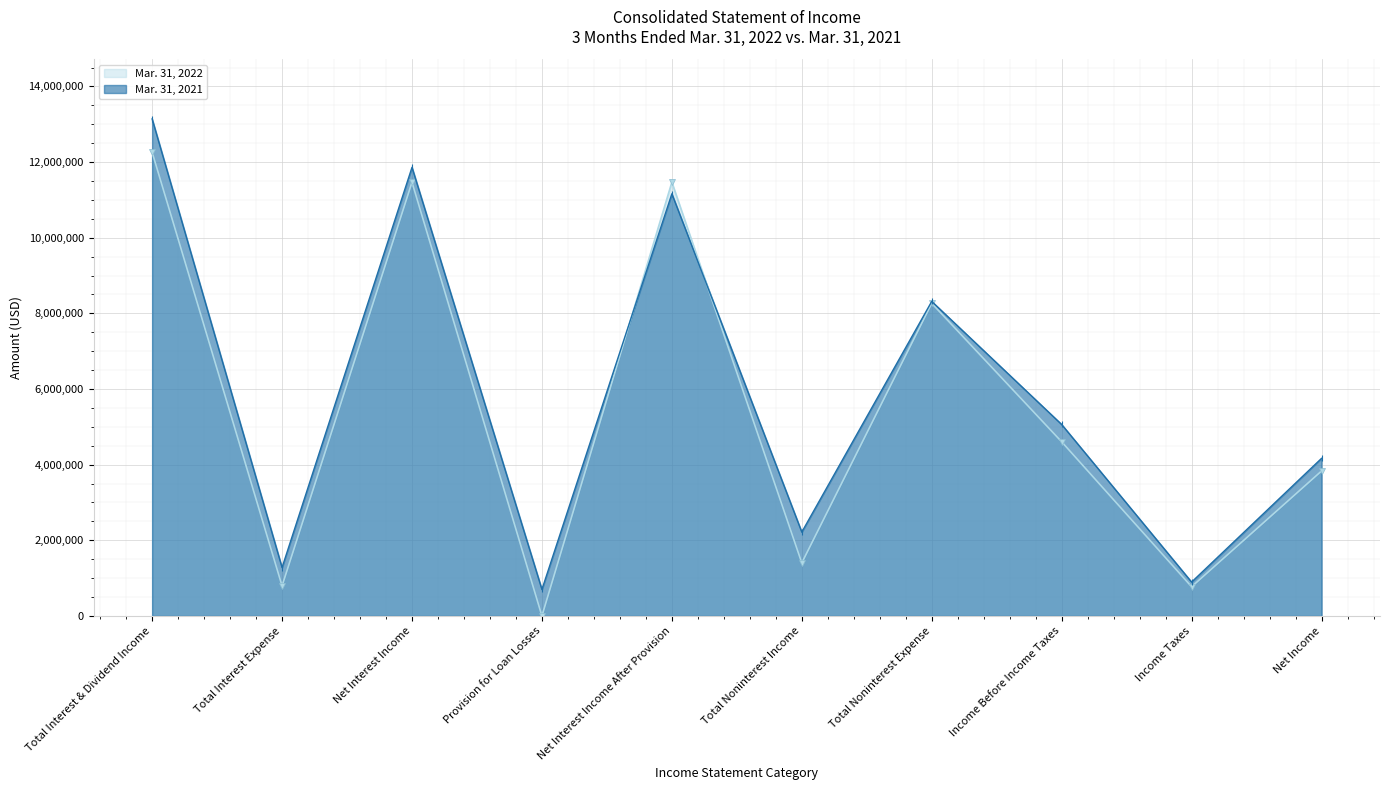

How many data points in Mar. 31, 2021 are less than 5063000?

5